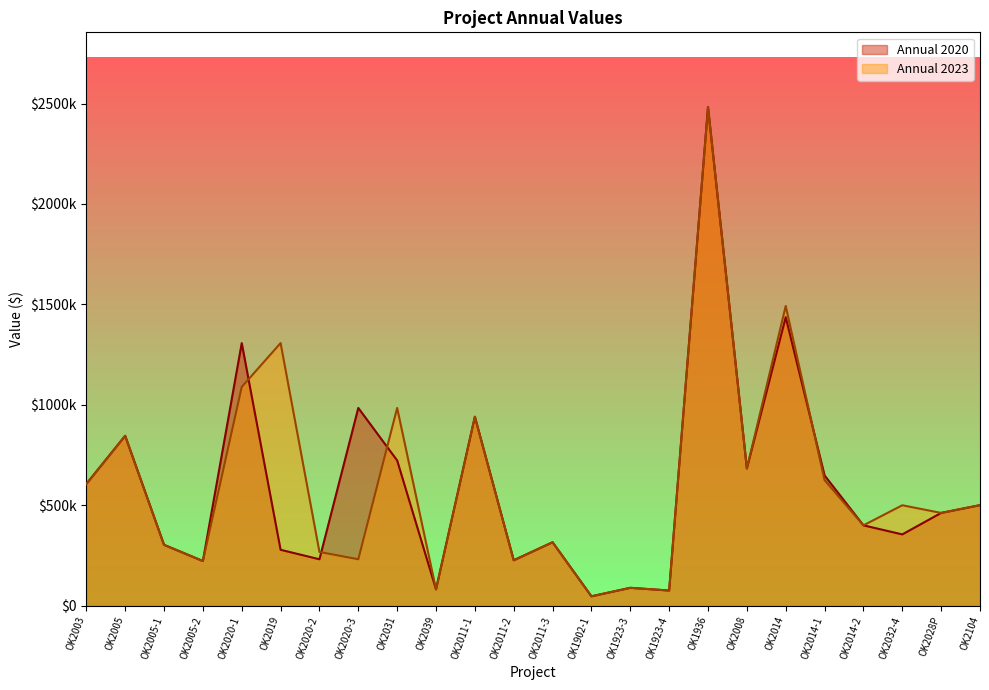

List the series in order of their overall mean, highest first.

Annual 2023, Annual 2020